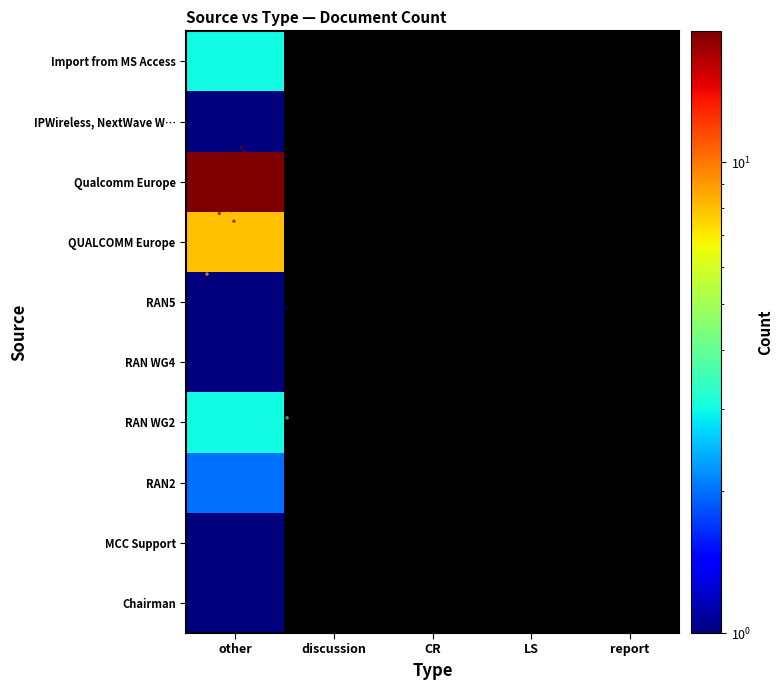

Reading left to right, what are all the values shown in this chart?

Chairman: other=1	discussion=0	CR=0	LS=0	report=0
MCC Support: other=1	discussion=0	CR=0	LS=0	report=0
RAN2: other=2	discussion=0	CR=0	LS=0	report=0
RAN WG2: other=3	discussion=0	CR=0	LS=0	report=0
RAN WG4: other=1	discussion=0	CR=0	LS=0	report=0
RAN5: other=1	discussion=0	CR=0	LS=0	report=0
QUALCOMM Europe: other=8	discussion=0	CR=0	LS=0	report=0
Qualcomm Europe: other=19	discussion=0	CR=0	LS=0	report=0
IPWireless, NextWave Wireless: other=1	discussion=0	CR=0	LS=0	report=0
Import from MS Access: other=3	discussion=0	CR=0	LS=0	report=0